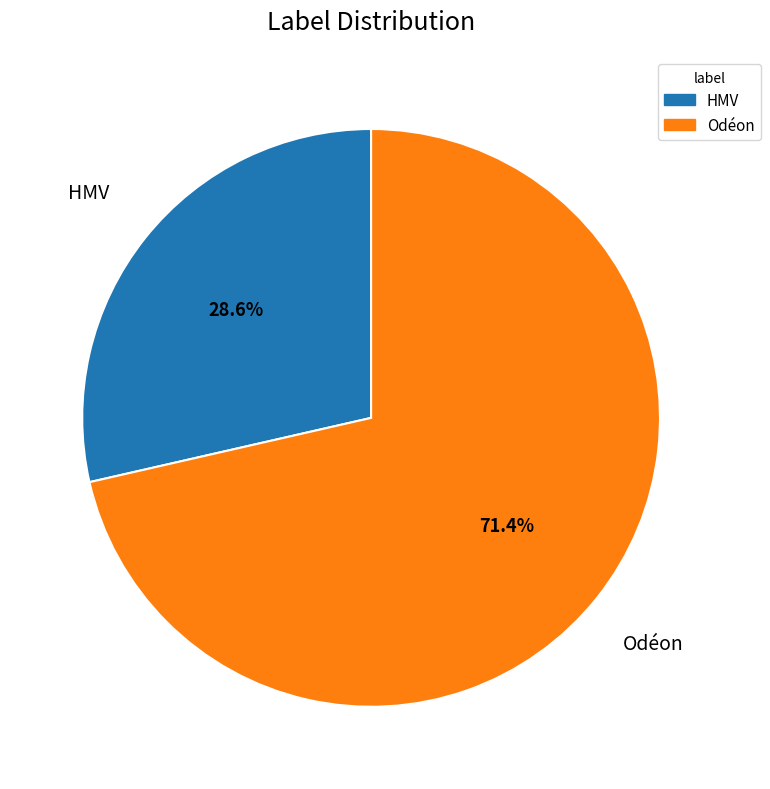

Is it true that Odéon is 71% of the pie?

True